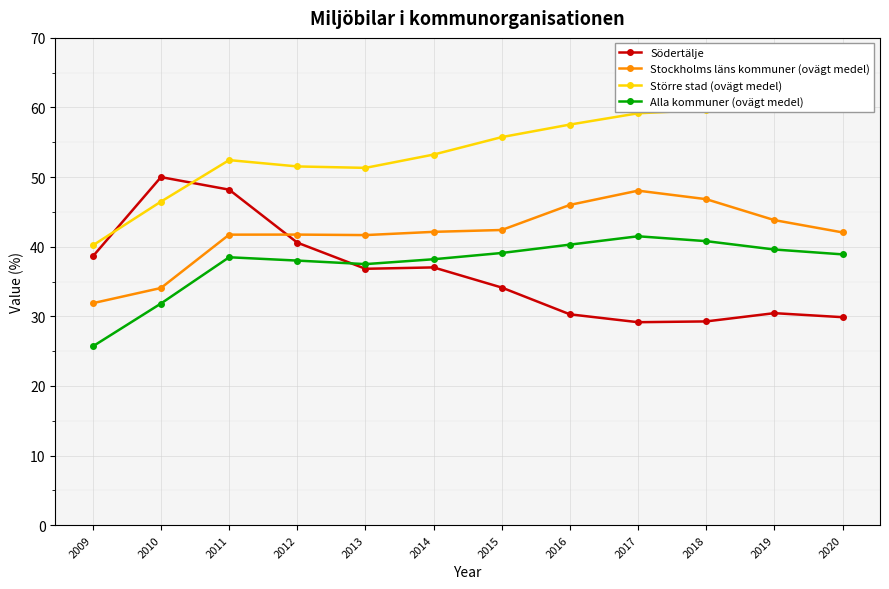

How many intersections are there between Södertälje and Stockholms läns kommuner (ovägt medel)?

1